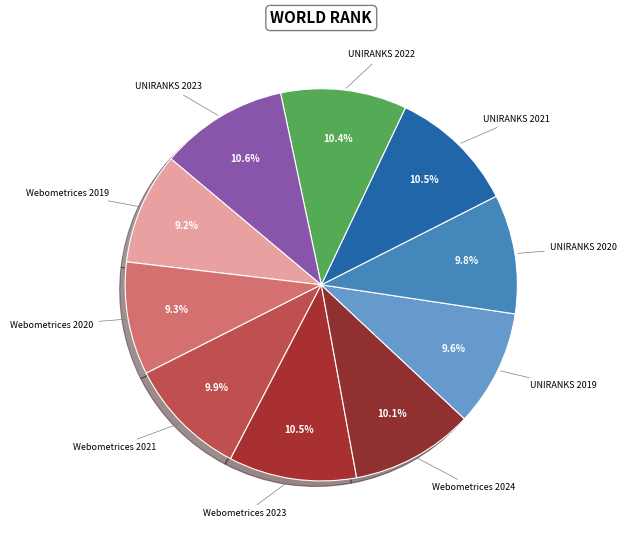

How many segments does this pie chart have?

10